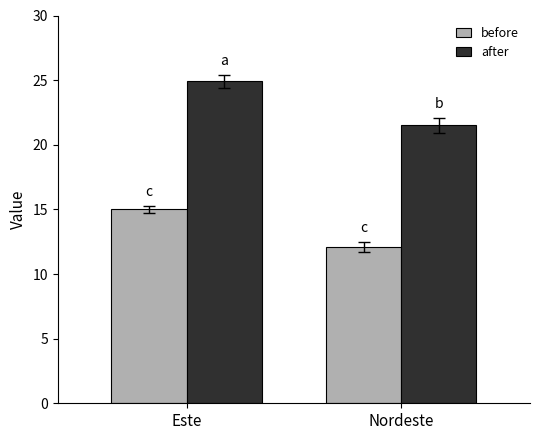

What position from the right is Nordeste?

1